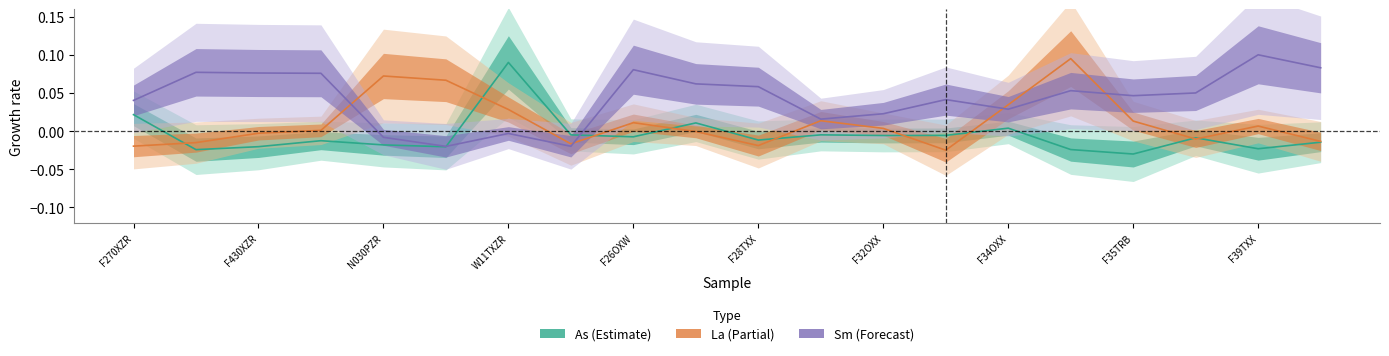

List the series in order of their overall mean, lowest first.

As line, La line, Sm line